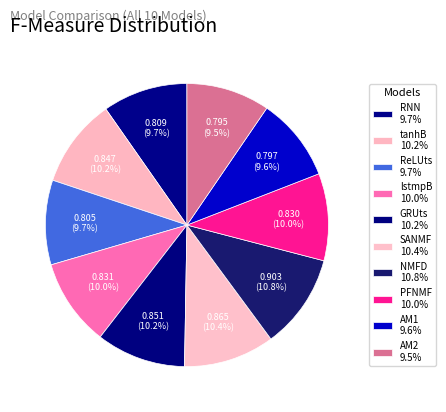

To the nearest percent, what percentage of the pie is SANMF?

10%